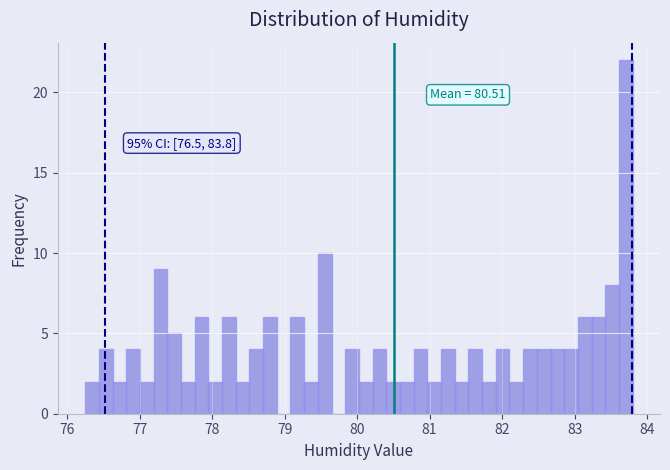

Around what value on the x-axis is the tallest bar? Give the approximate position of its centre, as read against the axis.

83.7